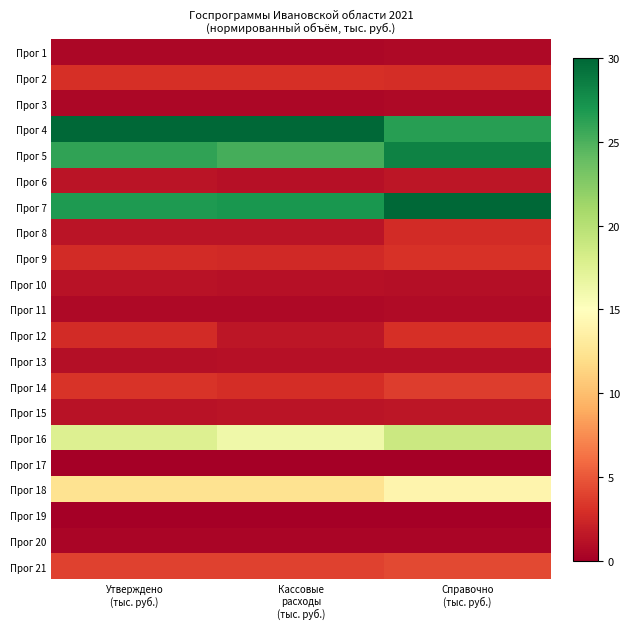

What is the spread (max minus min) of values at Кассовые
расходы
(тыс. руб.)?

30.0